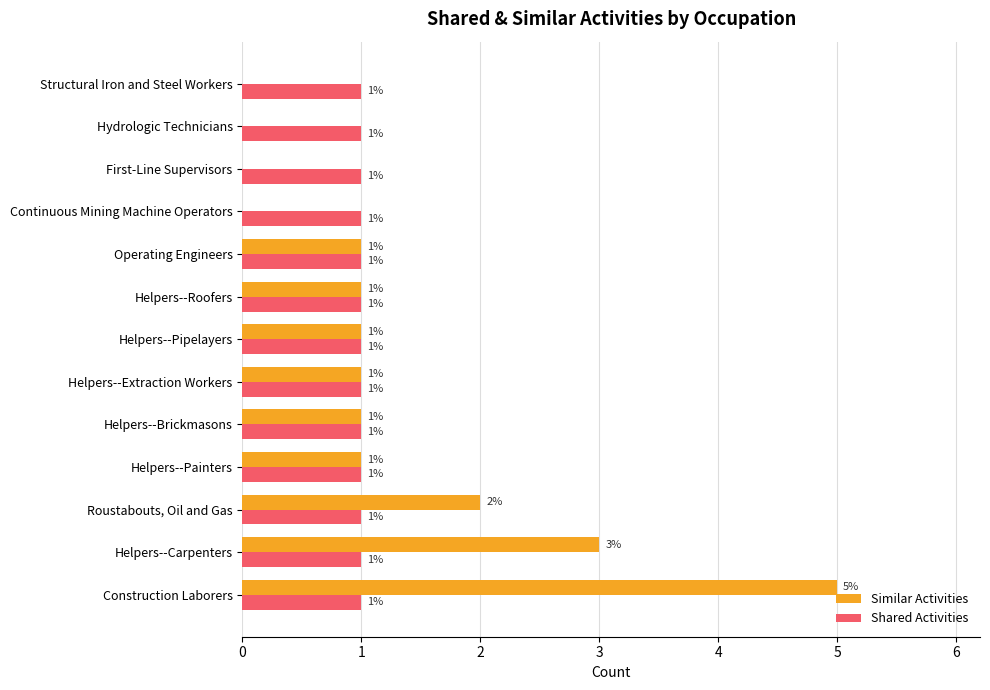

What are all the series names shown in the legend?

Similar Activities, Shared Activities